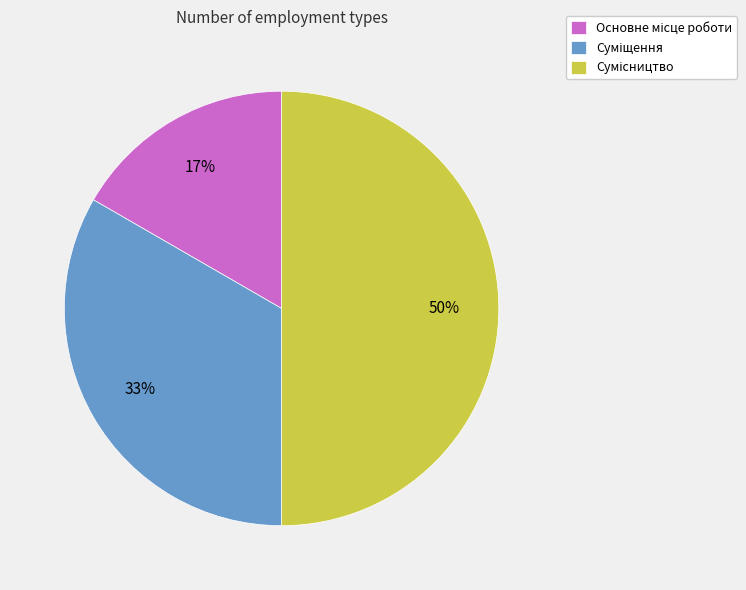

To the nearest percent, what is the average slice percentage?

33%